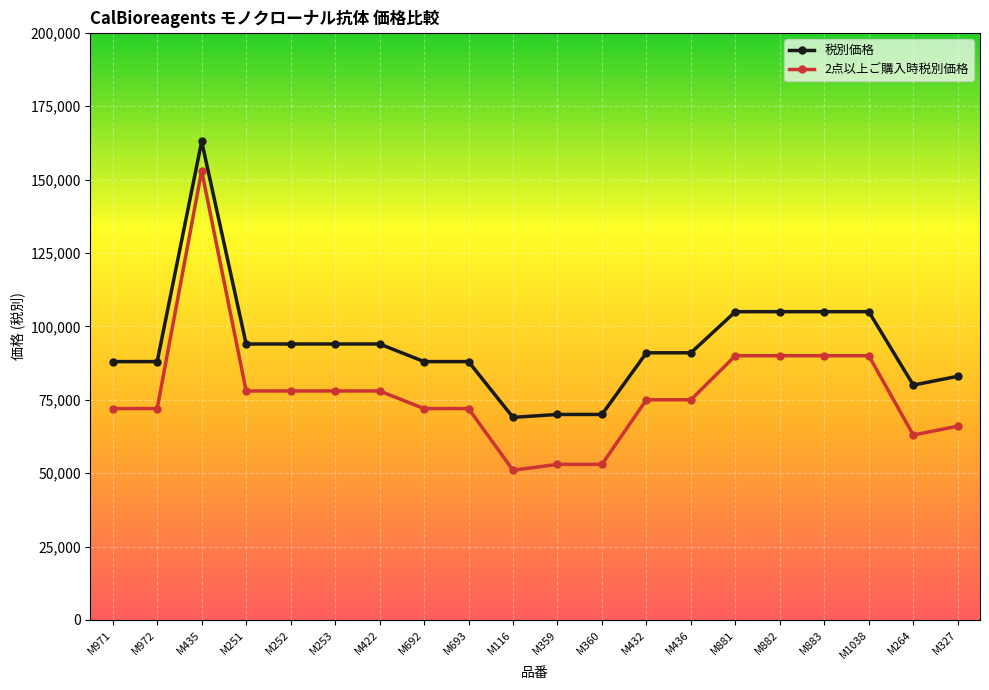

Is the value of 税別価格 at M881 greater than the value of 2点以上ご購入時税別価格 at M116?

Yes